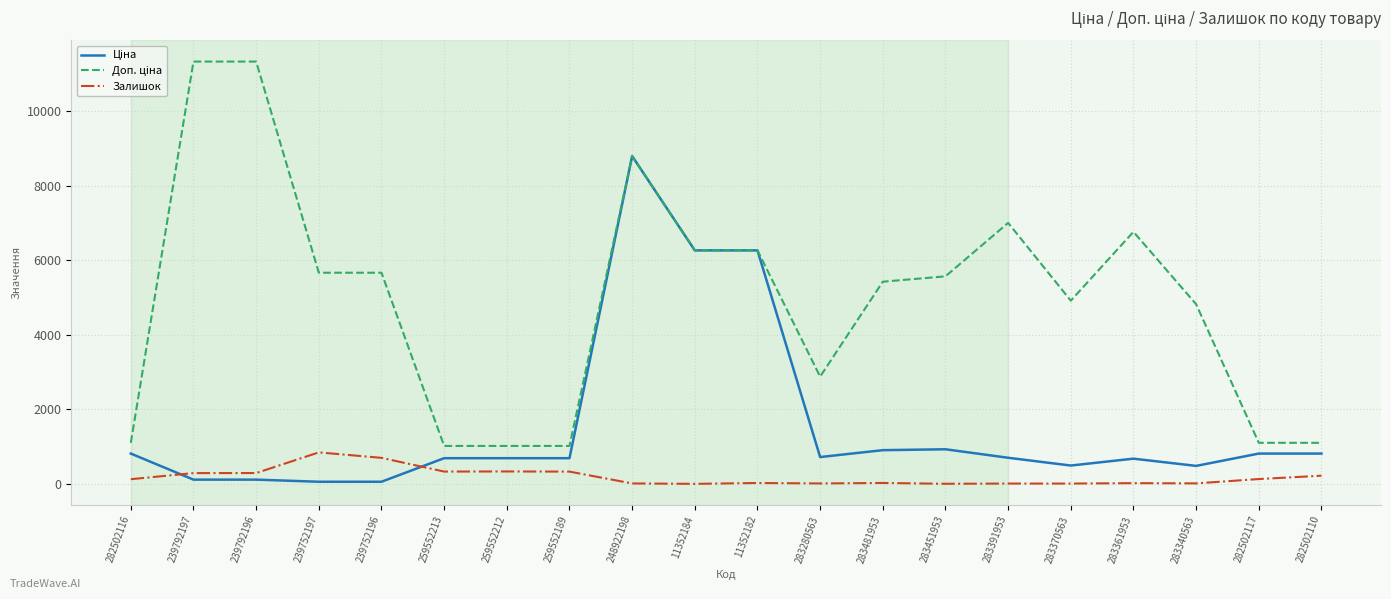

How many lines are shown in the chart?

3